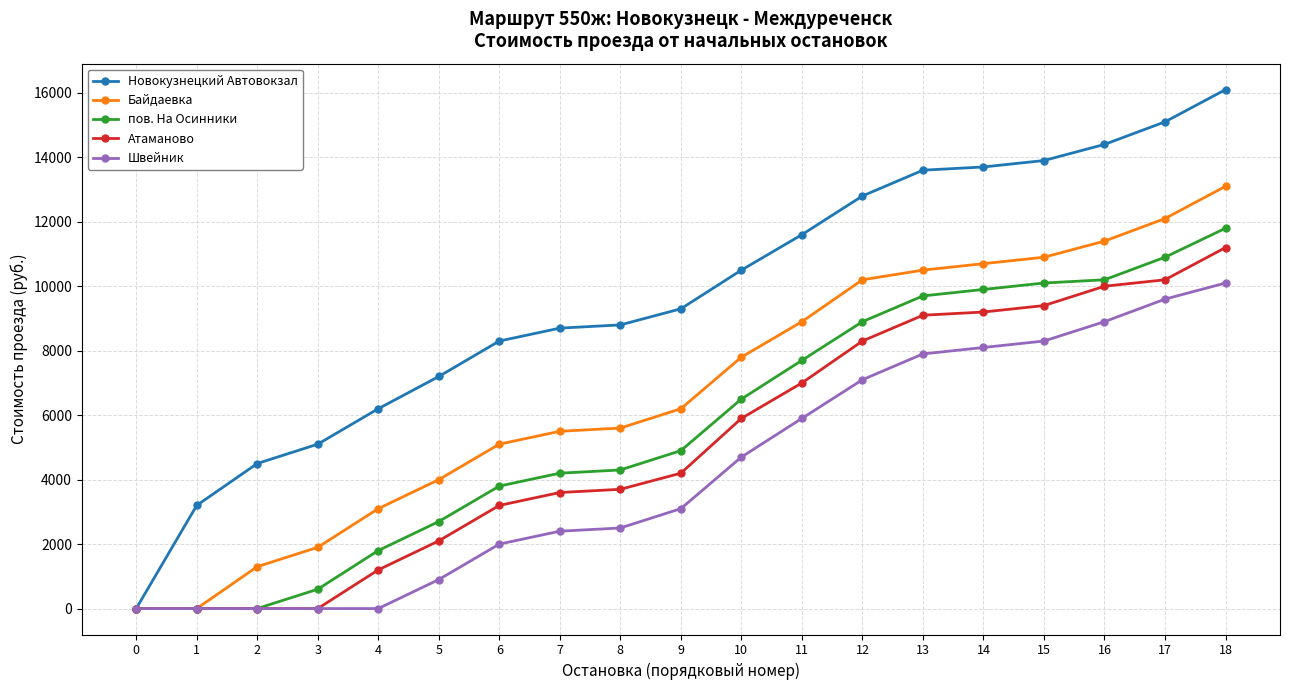

Reading left to right, transcribe all the data shown in this chart.

Новокузнецкий Автовокзал: 0=0	1=3200	2=4500	3=5100	4=6200	5=7200	6=8300	7=8700	8=8800	9=9300	10=10500	11=11600	12=12800	13=13600	14=13700	15=13900	16=14400	17=15100	18=16100
Байдаевка: 0=0	1=0	2=1300	3=1900	4=3100	5=4000	6=5100	7=5500	8=5600	9=6200	10=7800	11=8900	12=10200	13=10500	14=10700	15=10900	16=11400	17=12100	18=13100
пов. На Осинники: 0=0	1=0	2=0	3=600	4=1800	5=2700	6=3800	7=4200	8=4300	9=4900	10=6500	11=7700	12=8900	13=9700	14=9900	15=10100	16=10200	17=10900	18=11800
Атаманово: 0=0	1=0	2=0	3=0	4=1200	5=2100	6=3200	7=3600	8=3700	9=4200	10=5900	11=7000	12=8300	13=9100	14=9200	15=9400	16=10000	17=10200	18=11200
Швейник: 0=0	1=0	2=0	3=0	4=0	5=900	6=2000	7=2400	8=2500	9=3100	10=4700	11=5900	12=7100	13=7900	14=8100	15=8300	16=8900	17=9600	18=10100